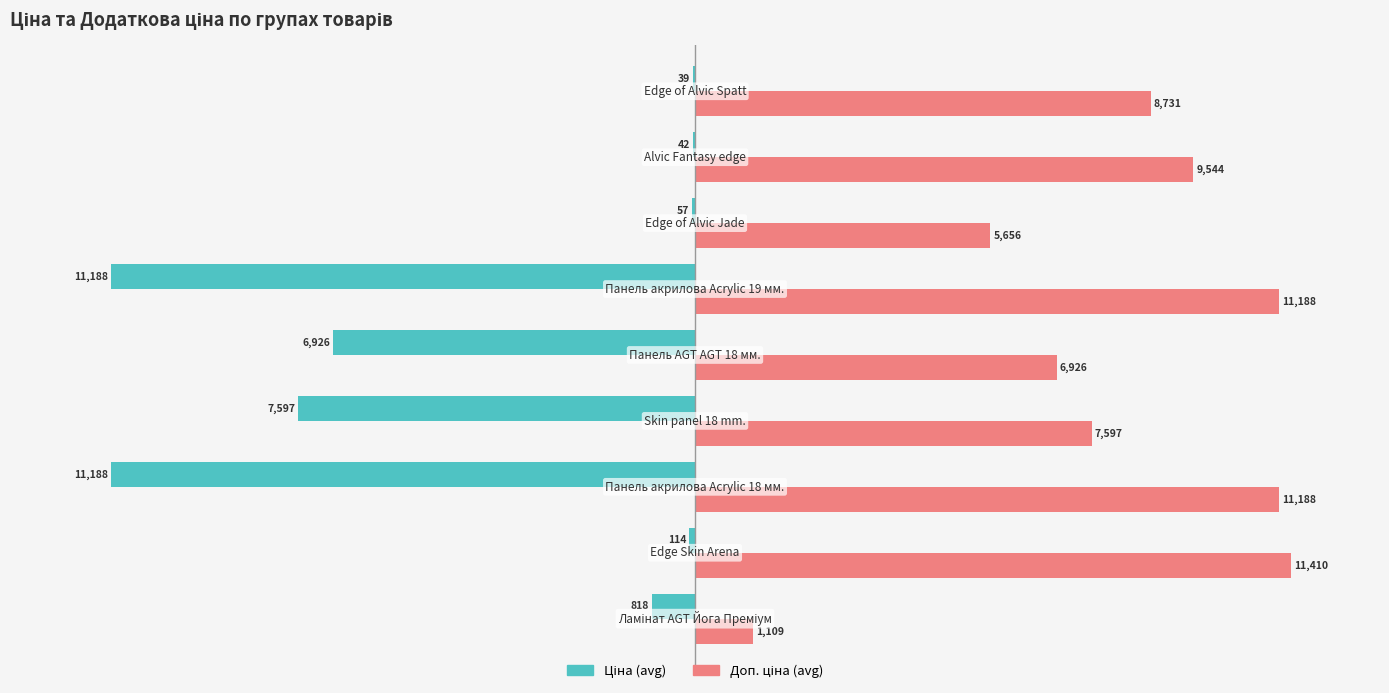

Rank the series by their average value, from lowest to highest.

Ціна (avg), Доп. ціна (avg)